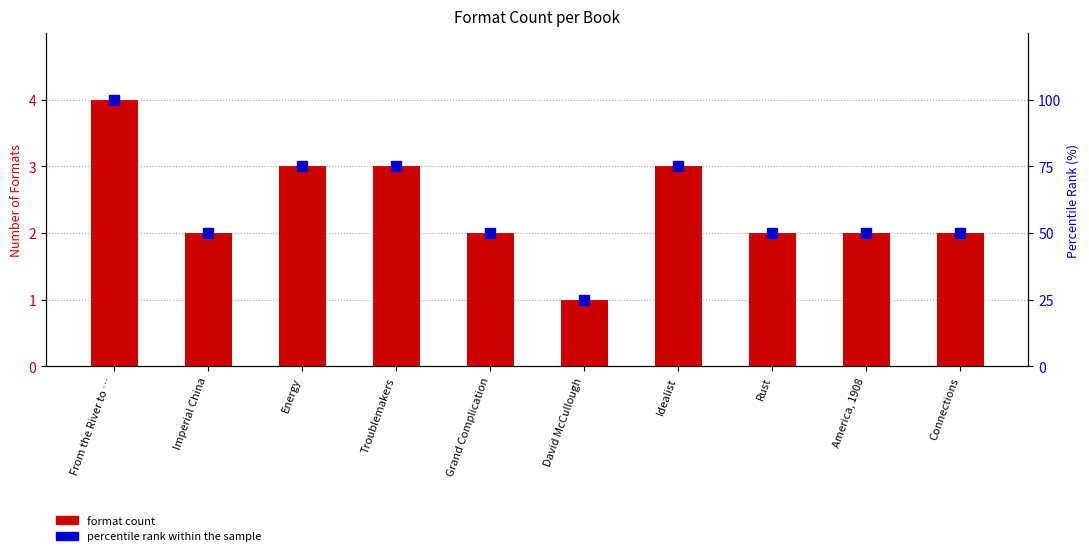

True or false: percentile rank within the sample has a value of 112 at Energy.

False